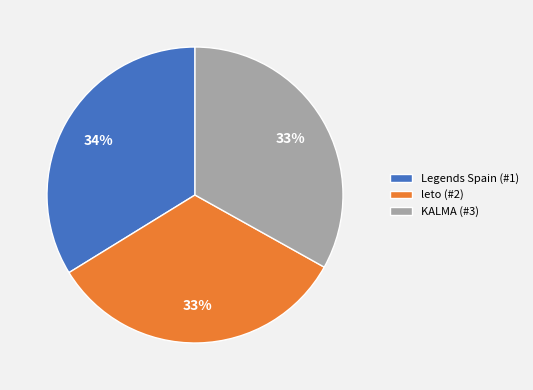

Is it true that leto (#2) is 44% of the pie?

False